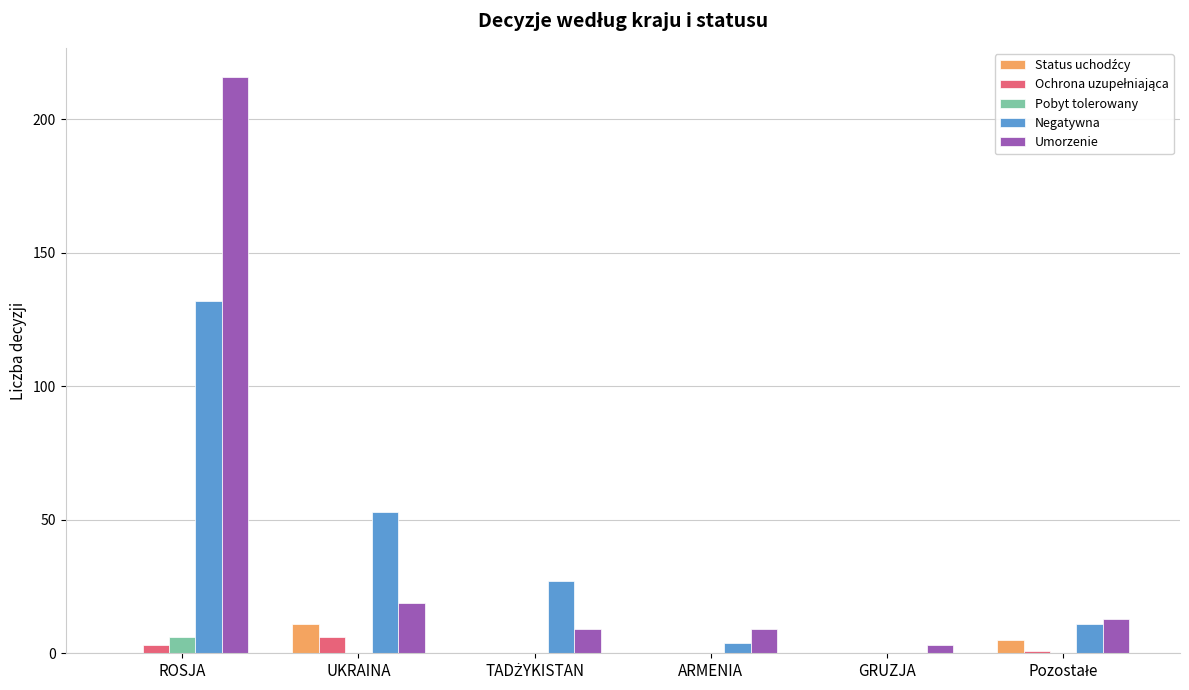

What is the sum of all Negatywna values?

227